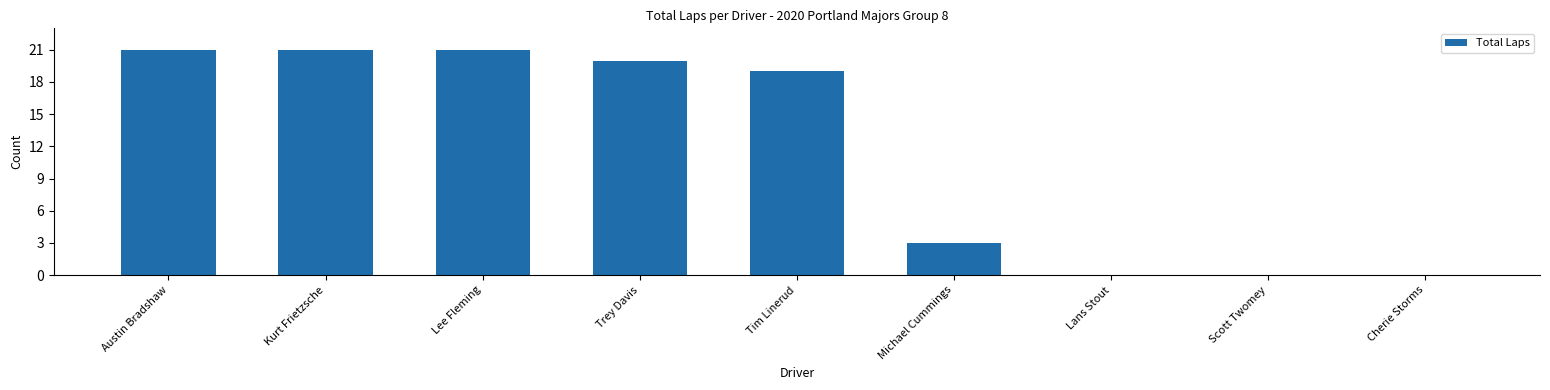

Are the bars grouped side by side (vs. stacked)?

No